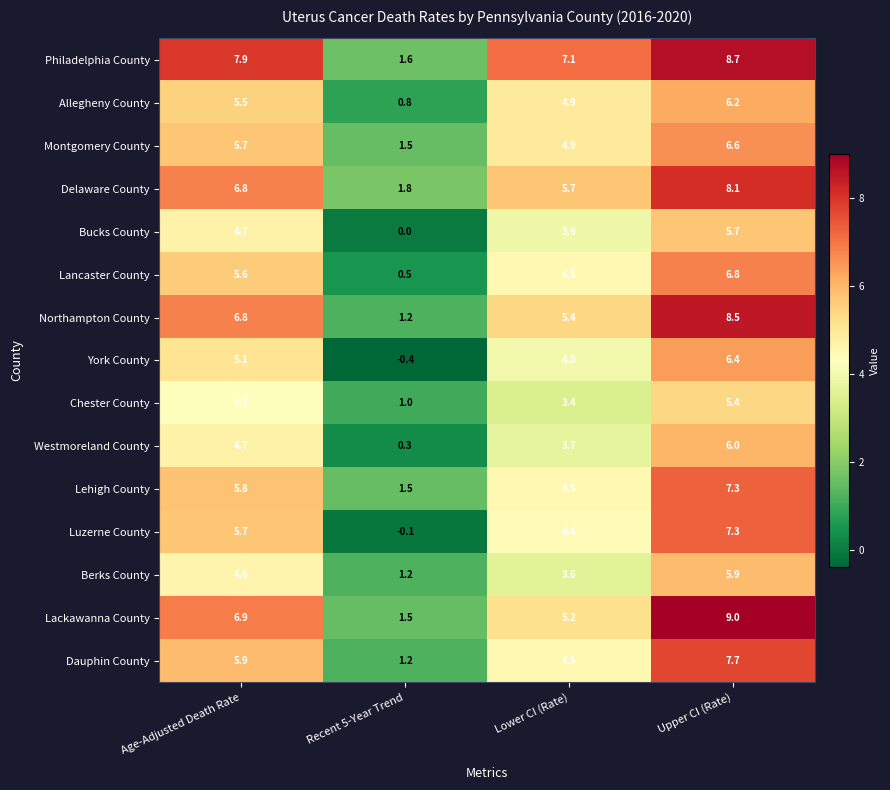

What is the difference between the second highest and second lowest values in the York County series?

1.1